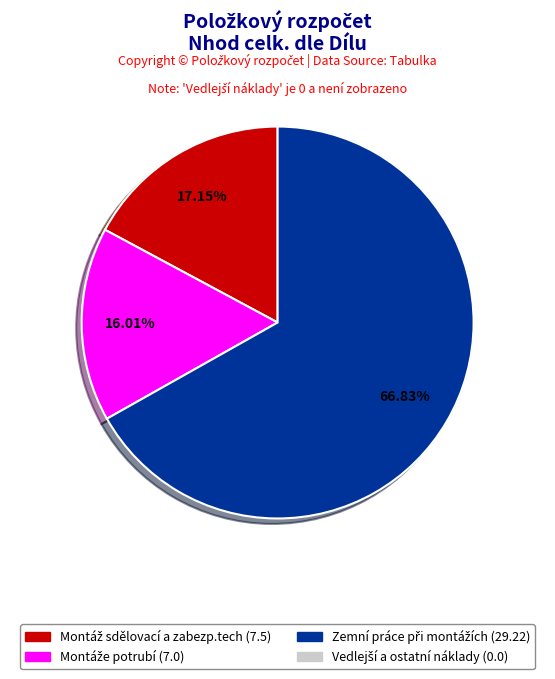

Is there any slice that represents more than half of the pie?

Yes